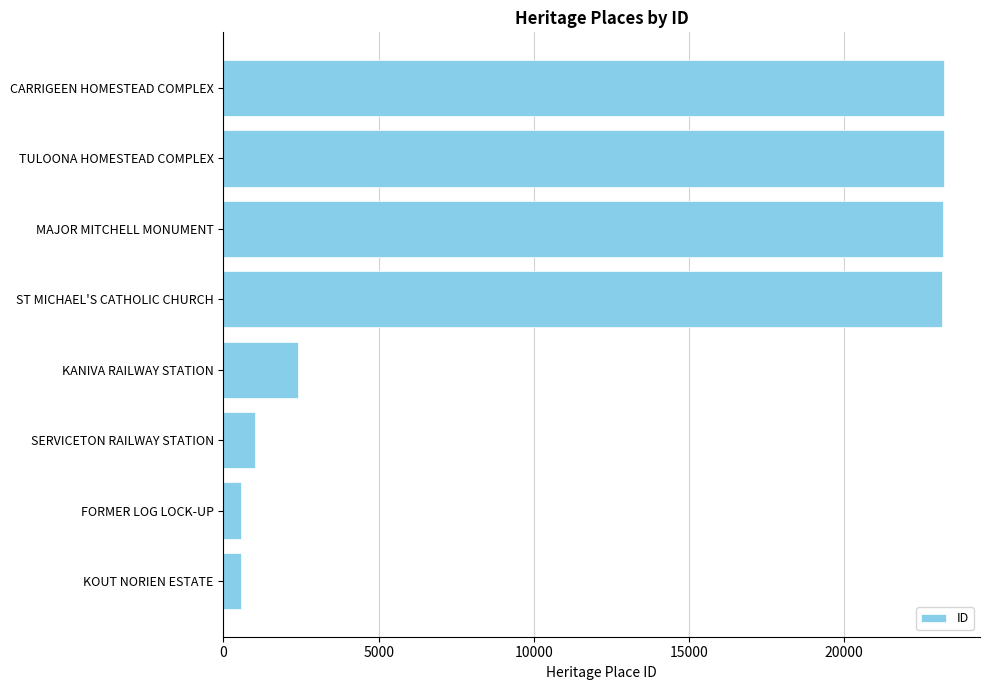

Where is the data nearest to the value 11892?

KANIVA RAILWAY STATION